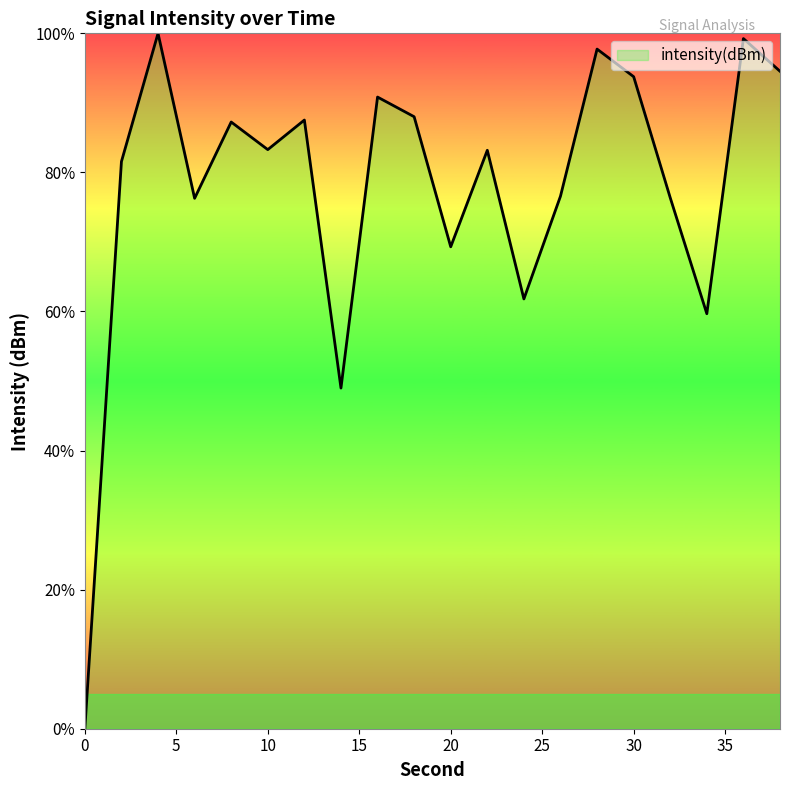

What is the difference between the second highest and second lowest values?

50.3